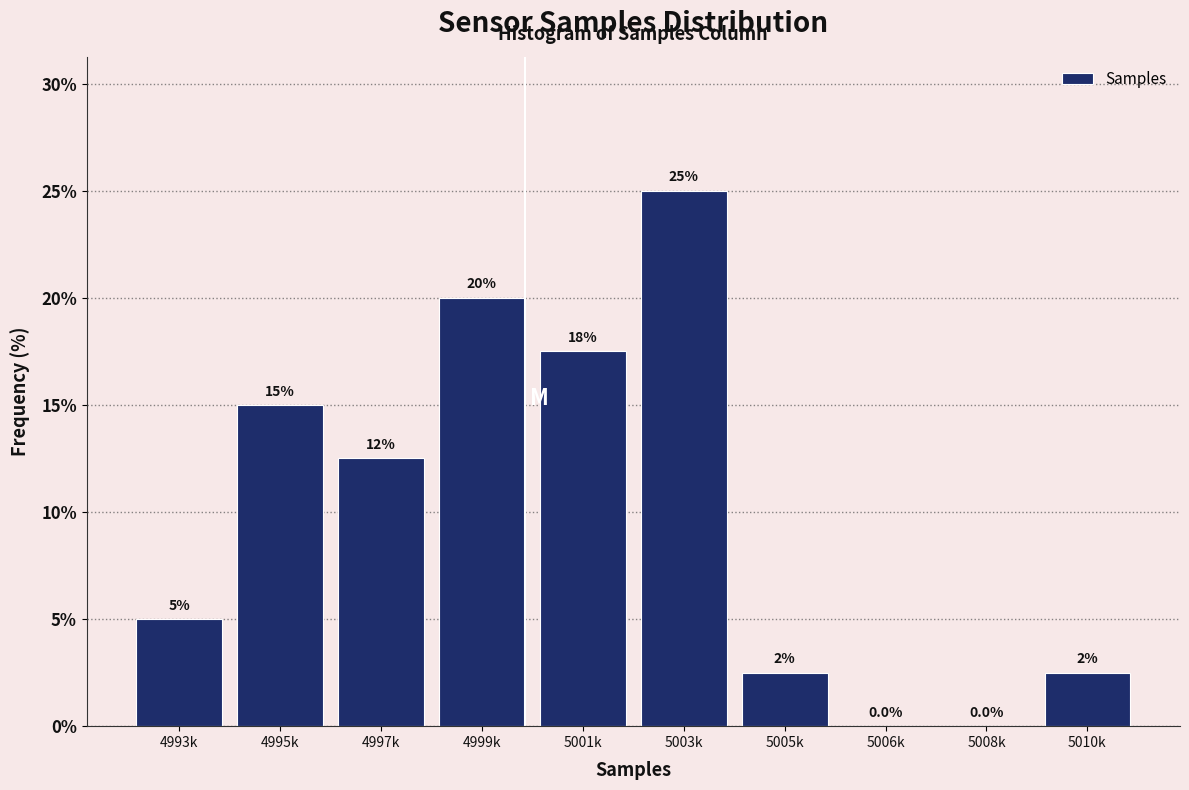

Reading right to left, list all the values displayed in this chart.

5010k=2.5	5008k=0.0	5006k=0.0	5005k=2.5	5003k=25.0	5001k=17.5	4999k=20.0	4997k=12.5	4995k=15.0	4993k=5.0